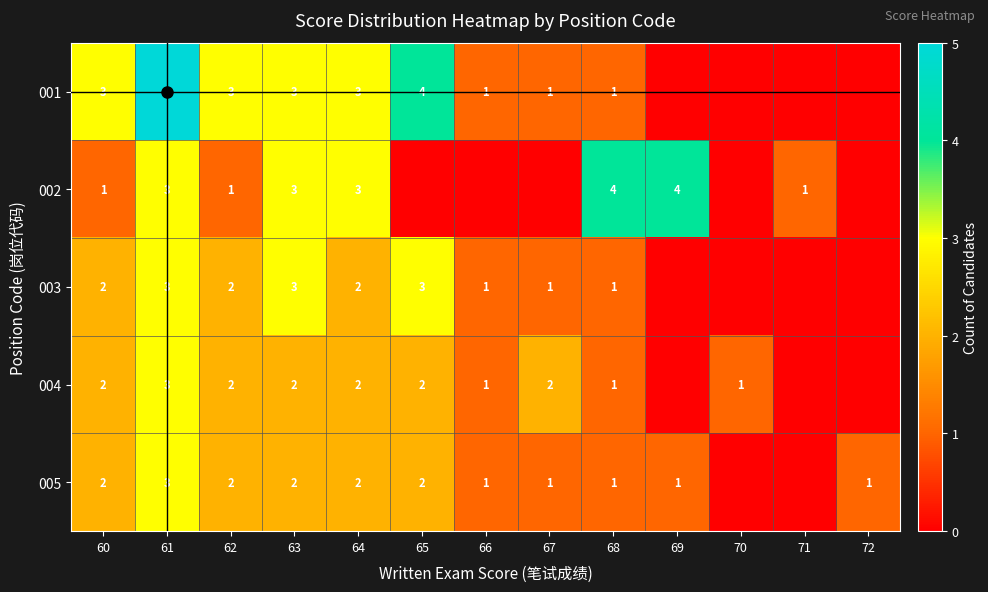

Is it true that 004 equals 2 at 64?

True